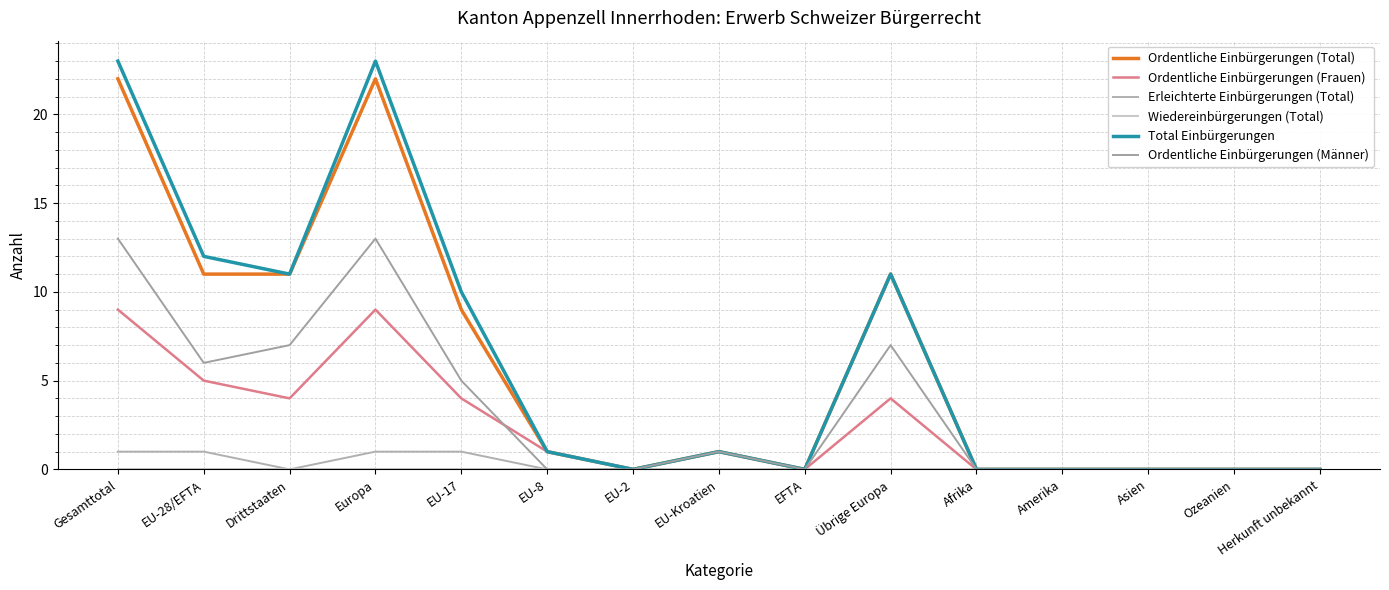

Which series changed the most between EU-17 and EU-Kroatien?

Total Einbürgerungen